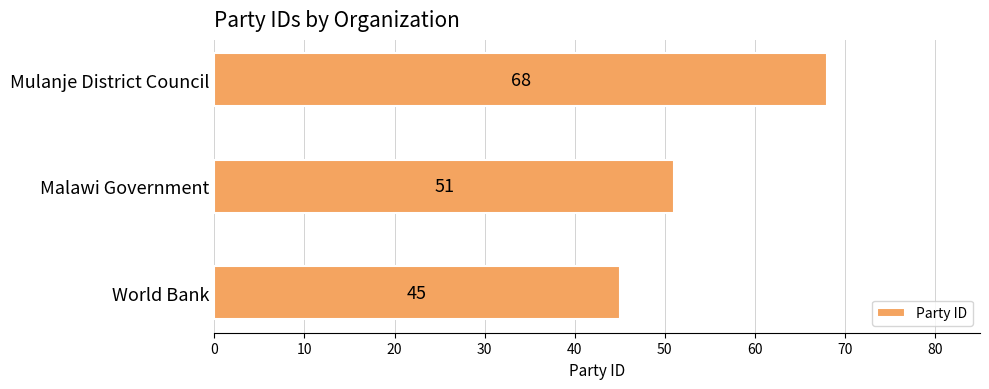

How many series are shown in this chart?

1